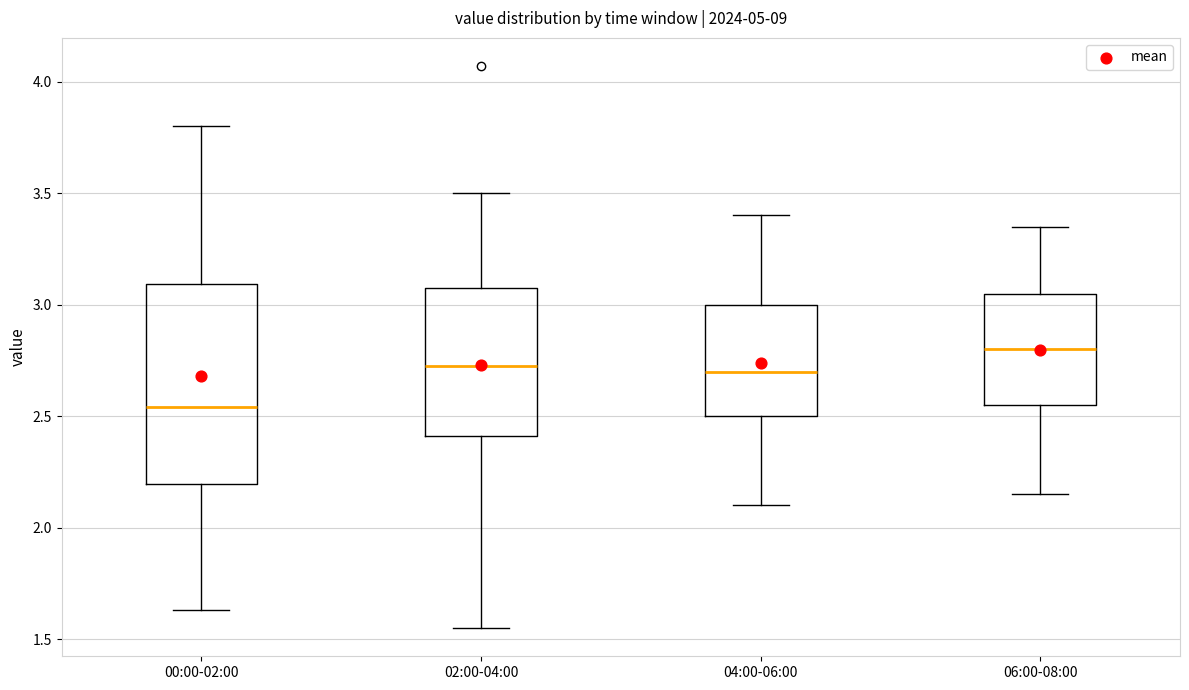

Reading left to right, transcribe this box plot: for each box, give where its median line is, the range the box spans, and where its two whiskers end, as read against the y-axis. The values are not printed on the chart, so give them approximately, as read against the axis.

00:00-02:00: median 2.55, box 2.20 to 3.10, whiskers 1.65 to 3.80
02:00-04:00: median 2.75, box 2.40 to 3.10, whiskers 1.55 to 3.50
04:00-06:00: median 2.70, box 2.50 to 3.00, whiskers 2.10 to 3.40
06:00-08:00: median 2.80, box 2.55 to 3.05, whiskers 2.15 to 3.35